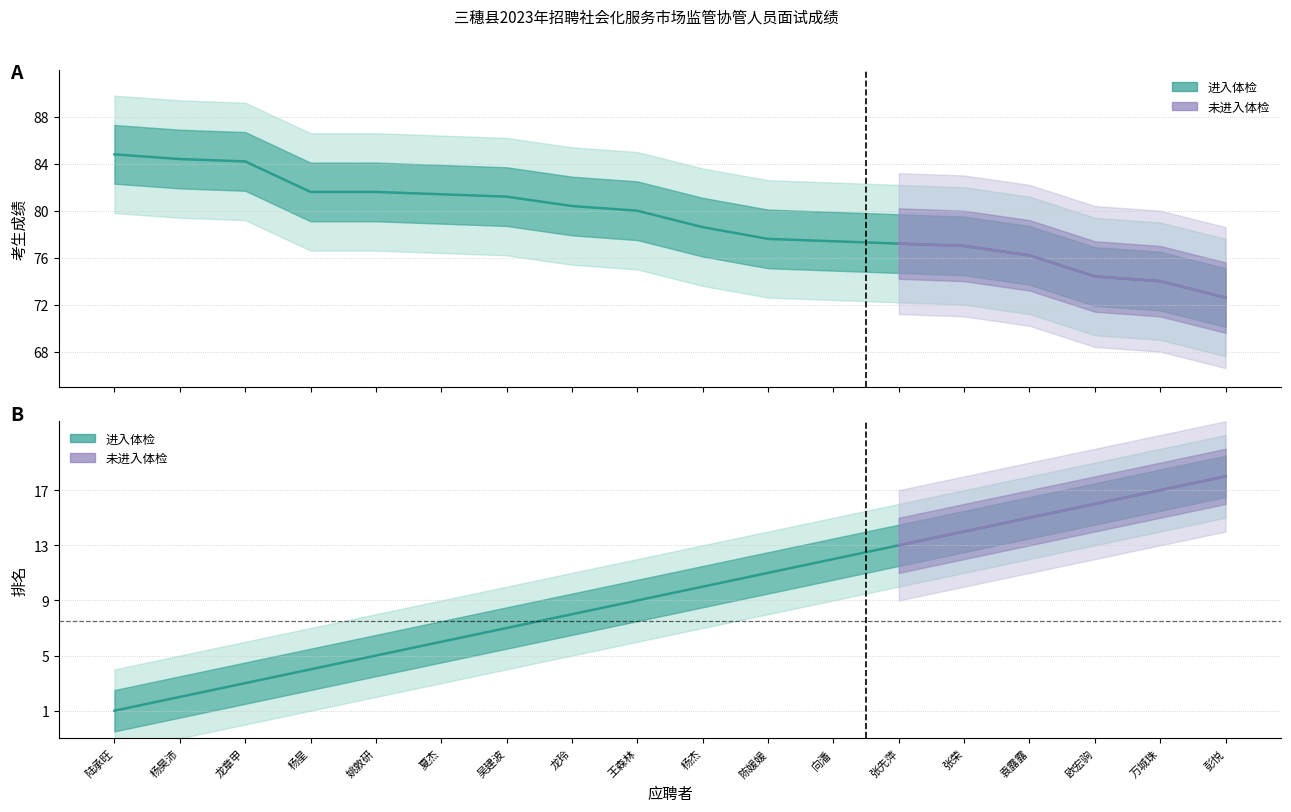

What is the label of the 6th point from the right?

张先萍